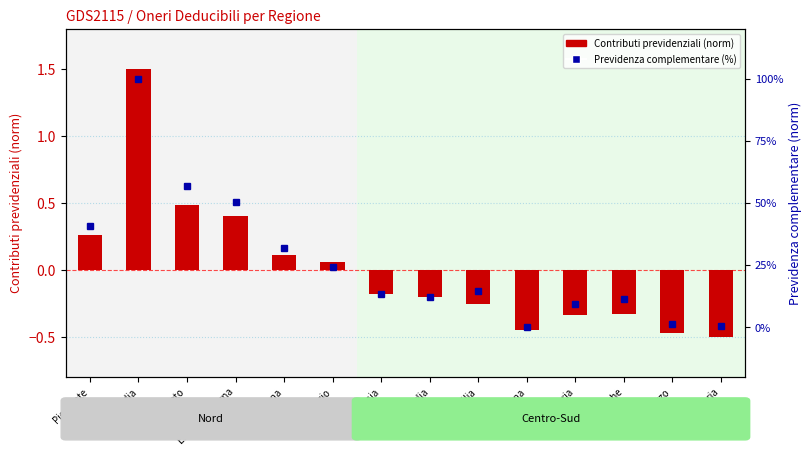

What is the sum of all Contributi previdenziali (norm) values?

0.1